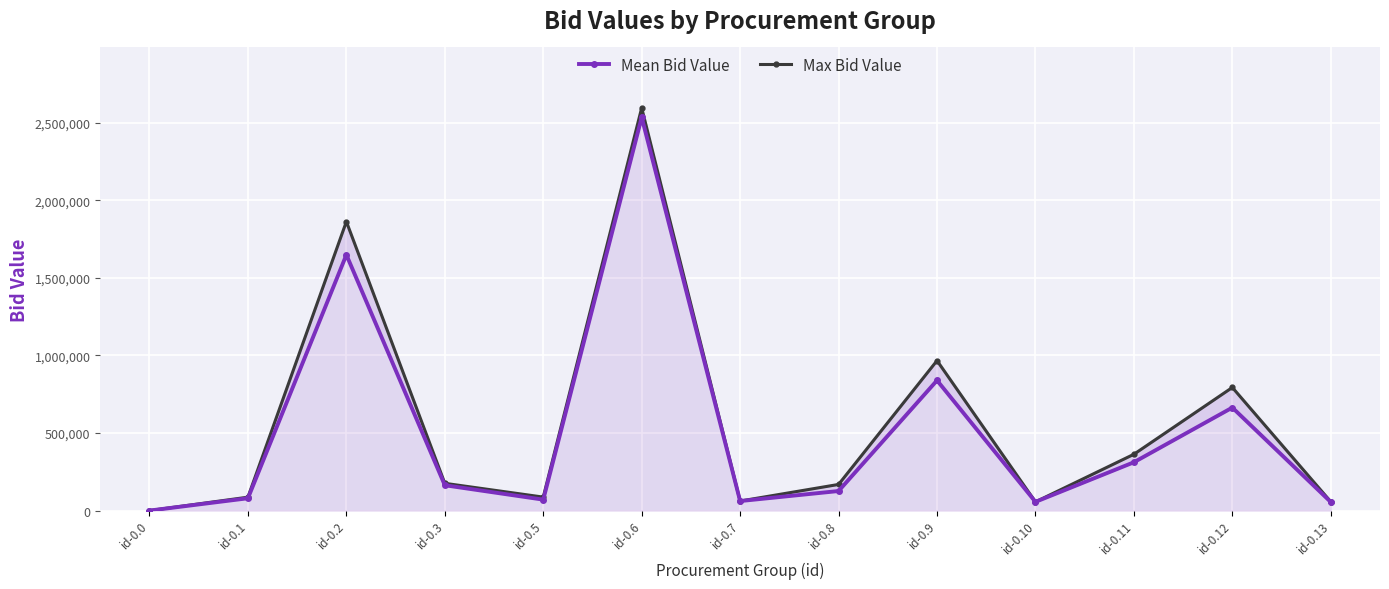

What are all the series names shown in the legend?

Mean Bid Value, Max Bid Value